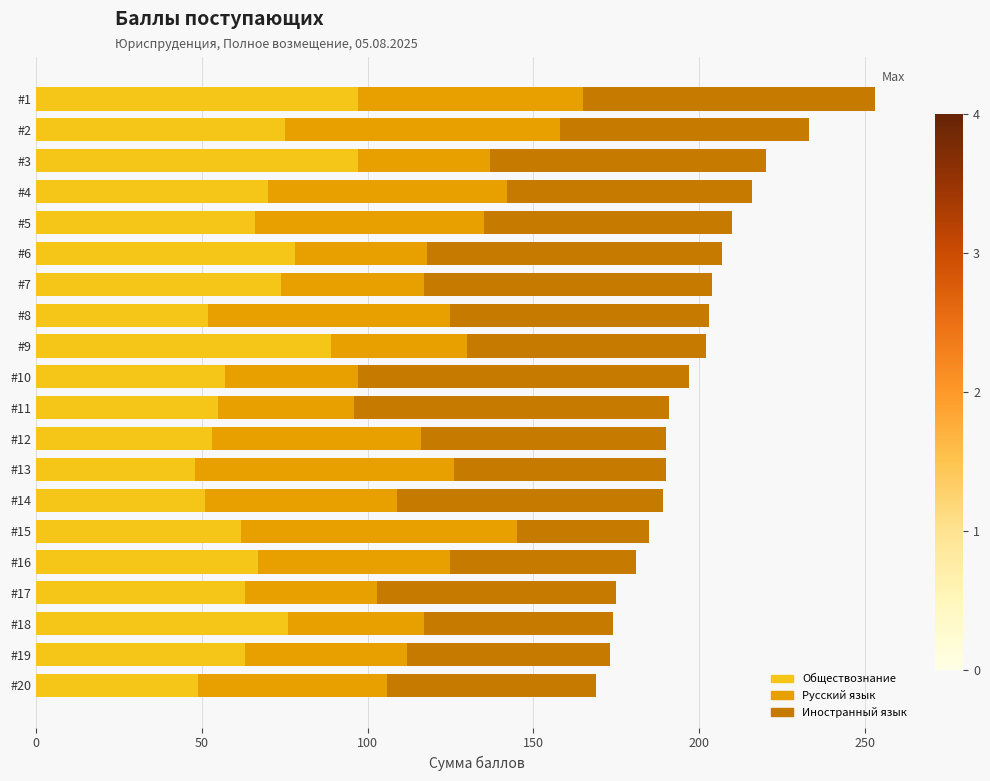

What are all the series names shown in the legend?

Обществознание, Русский язык, Иностранный язык